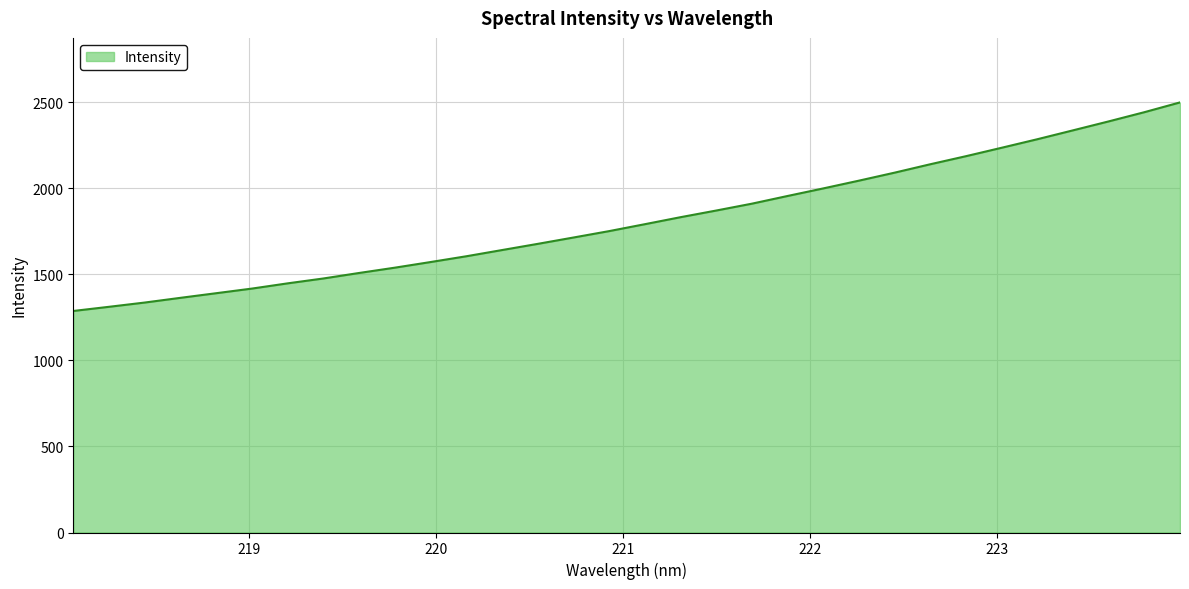

How many lines are shown in the chart?

1